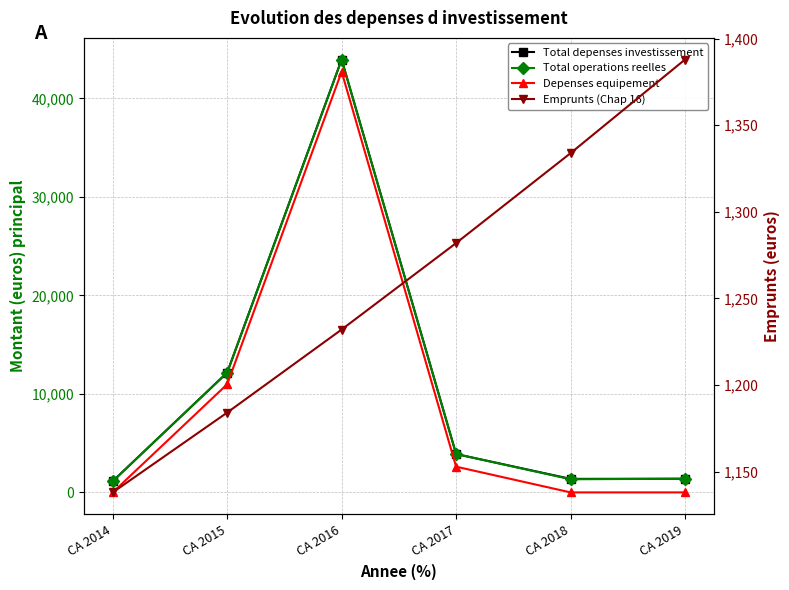

True or false: Depenses equipement and Emprunts (Chap 16) intersect in this chart.

True